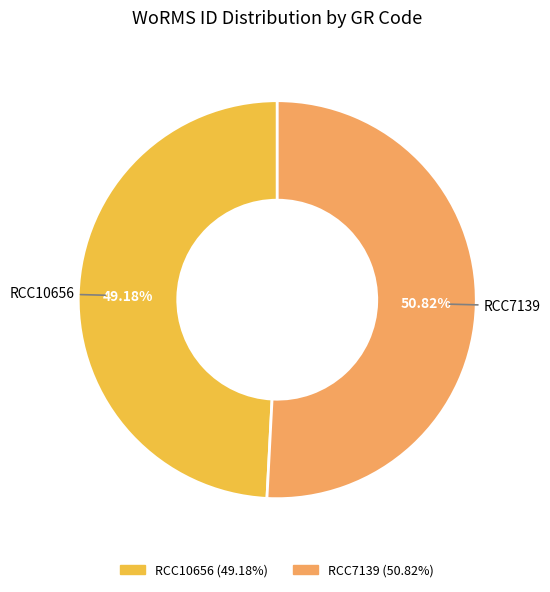

To the nearest percent, what is the difference between the largest and smallest slice percentages?

2%